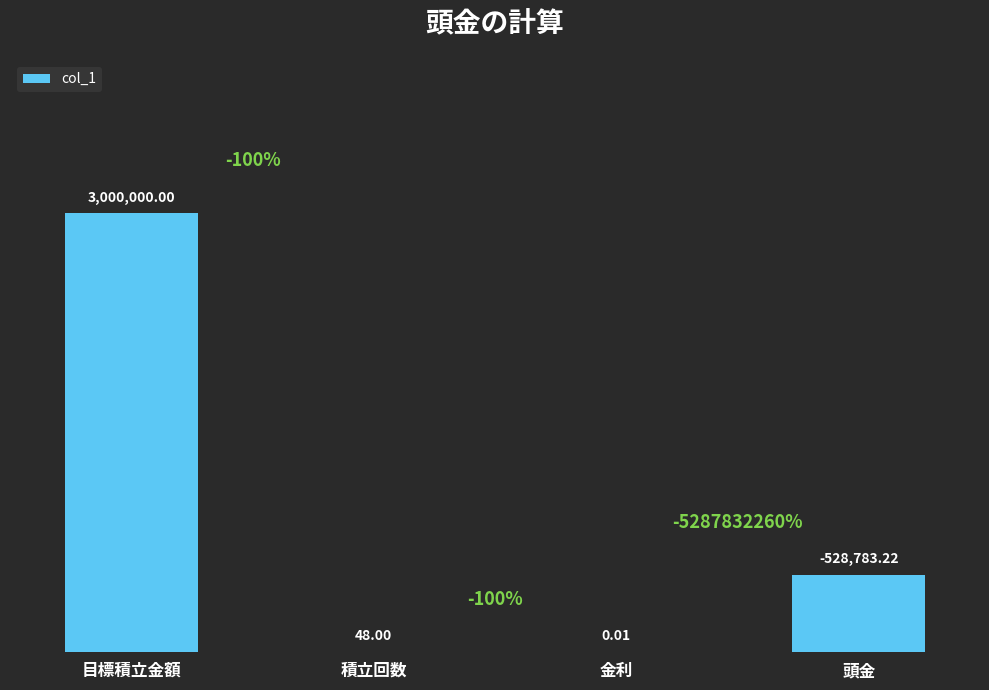

What is the approximate value at 積立回数?

48.0